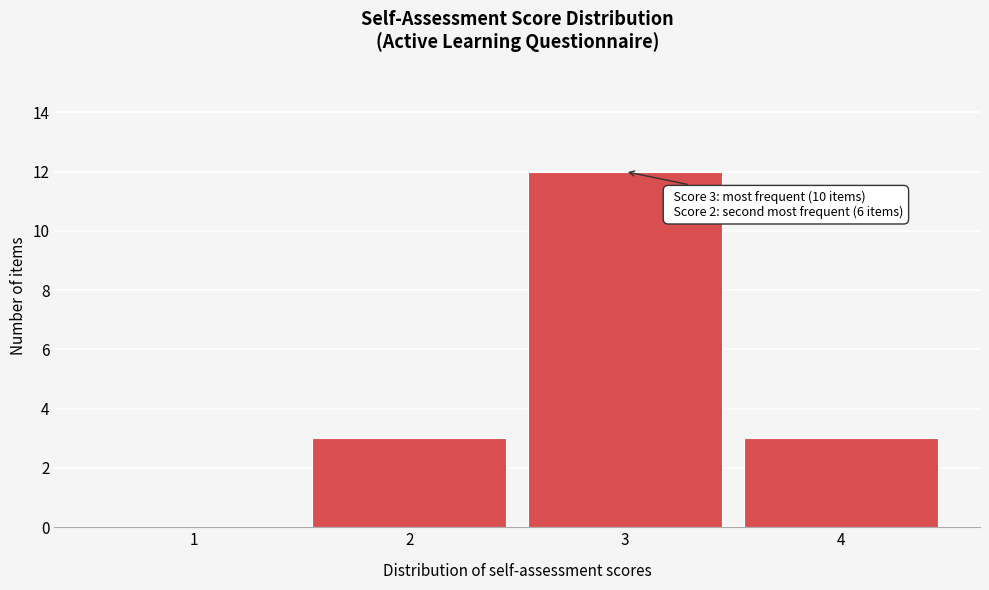

Over which range of the x-axis is the bar tallest?

2.5 to 3.5